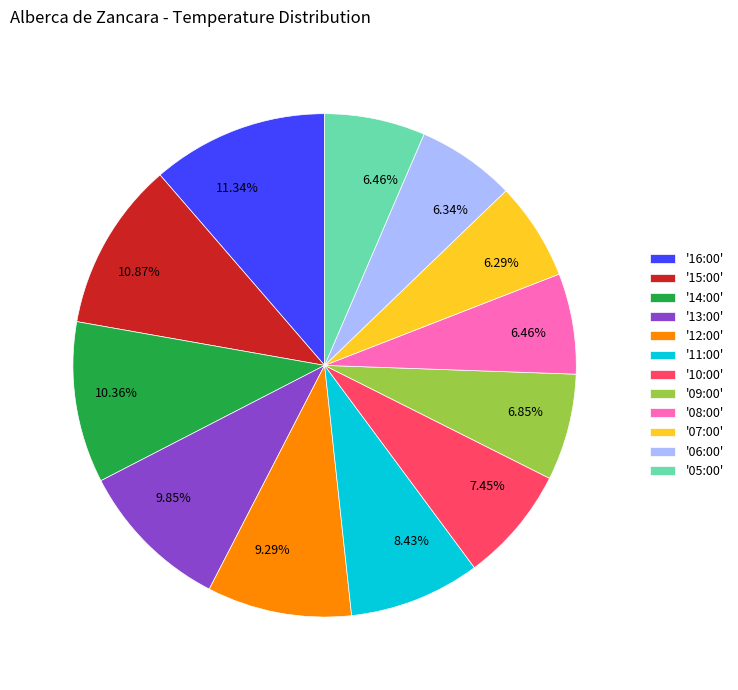

Is there any slice that represents more than half of the pie?

No